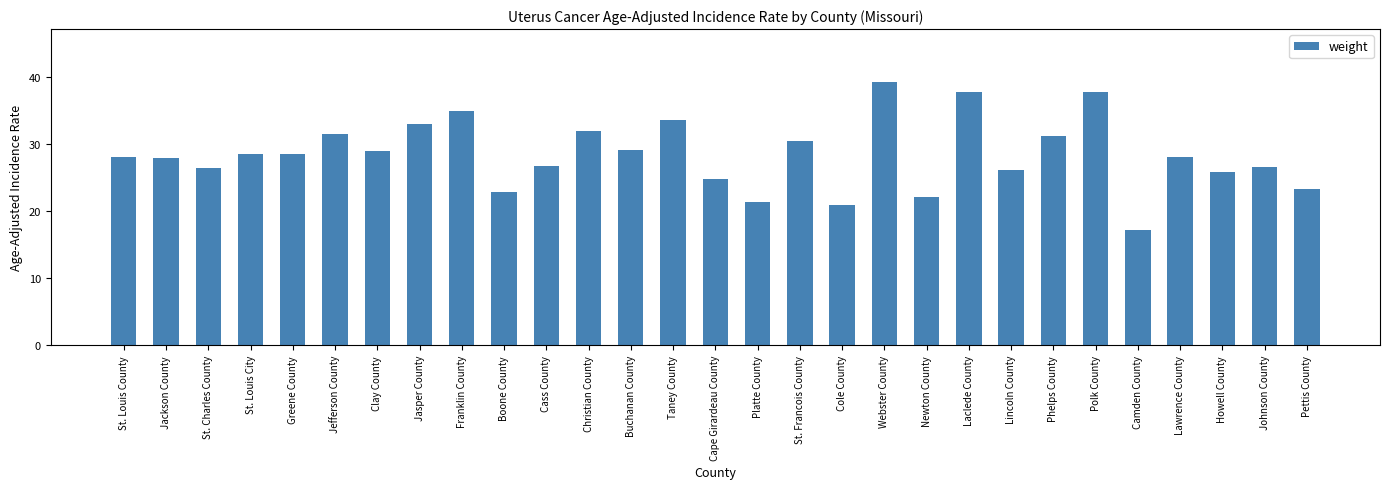

Which has a higher value, Christian County or Buchanan County?

Christian County